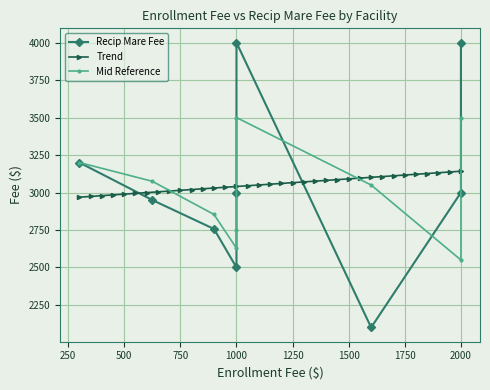

What is the lowest value of the Trend series?

2968.9